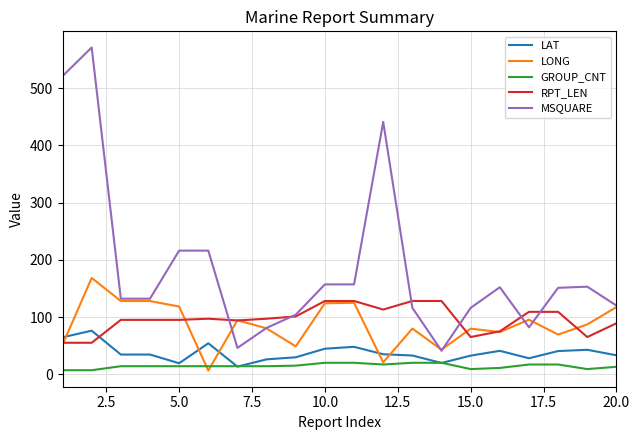

Which series has the largest total across all categories?

MSQUARE